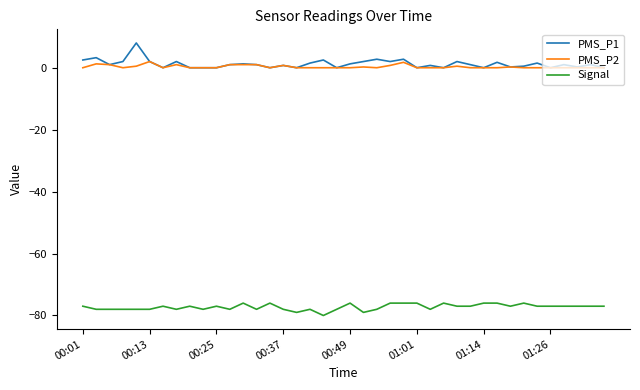

List the series in order of their peak value, highest first.

PMS_P1, PMS_P2, Signal